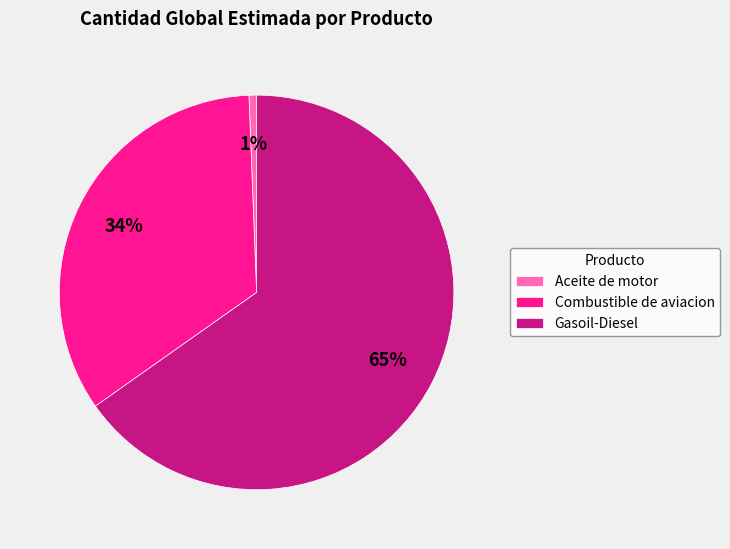

The Gasoil-Diesel slice represents 65% of the pie. True or false?

True